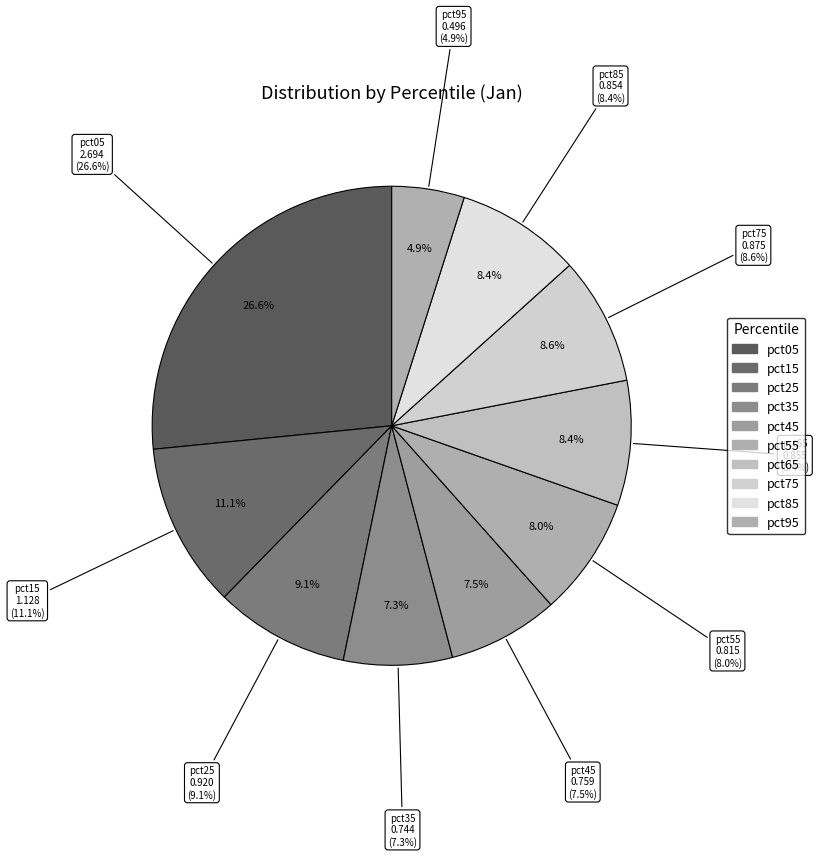

Is it true that pct55 is 8% of the pie?

True